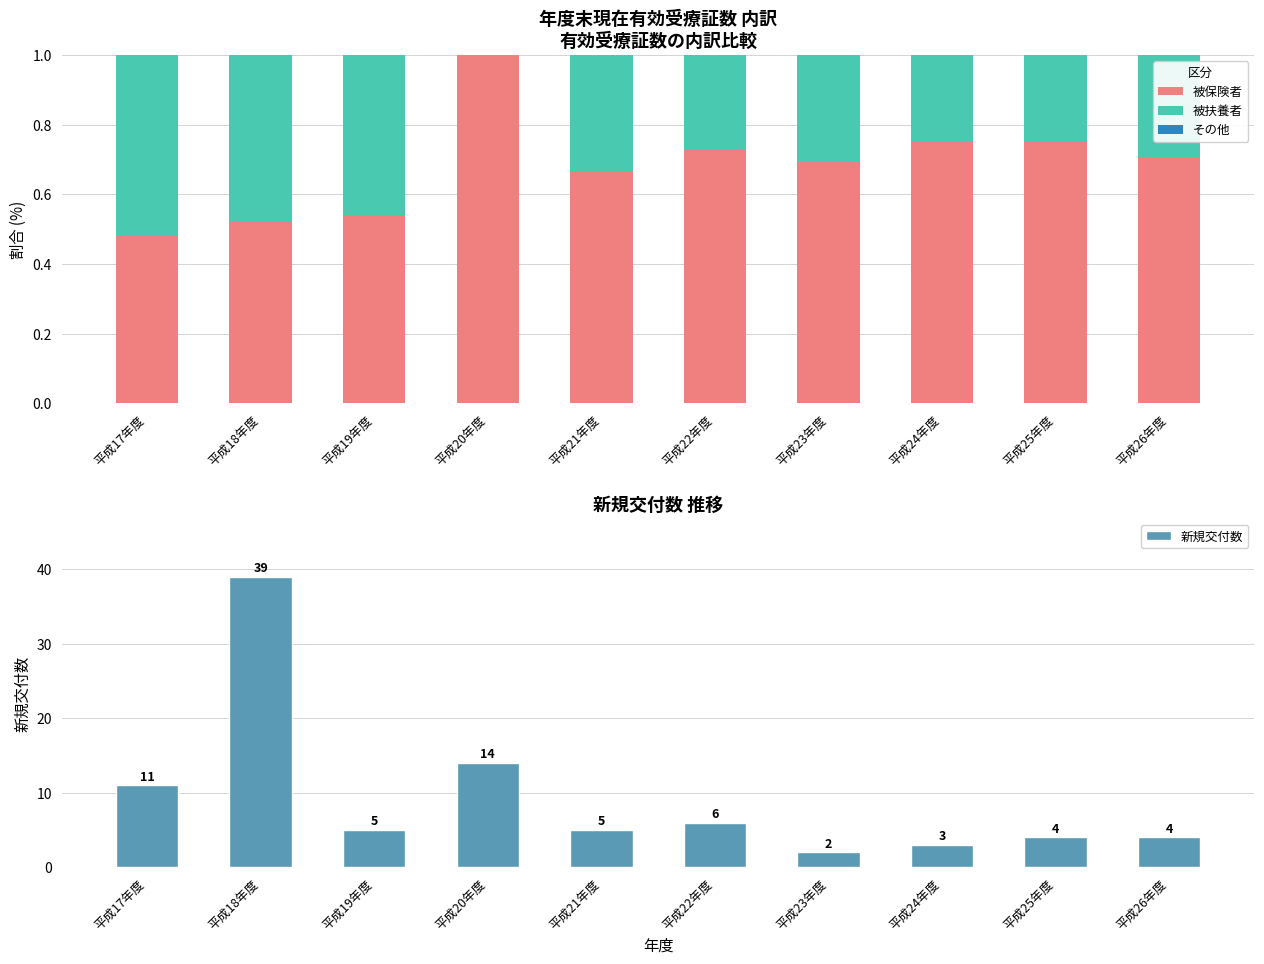

What are all the series names shown in the legend?

被保険者, 被扶養者, その他, 新規交付数